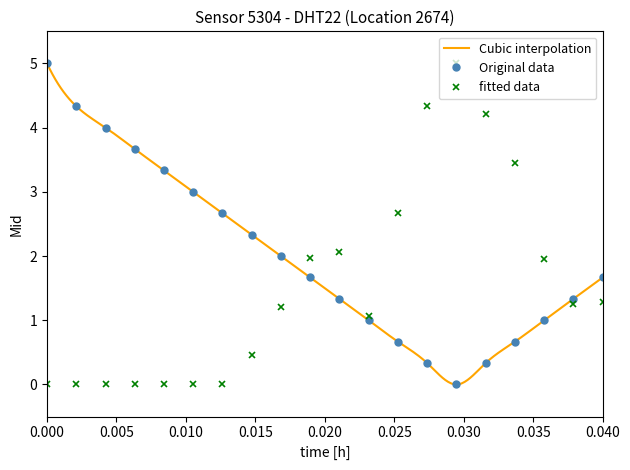

In Original data, how many points are lower than both neighbors (excluding endpoints)?

1